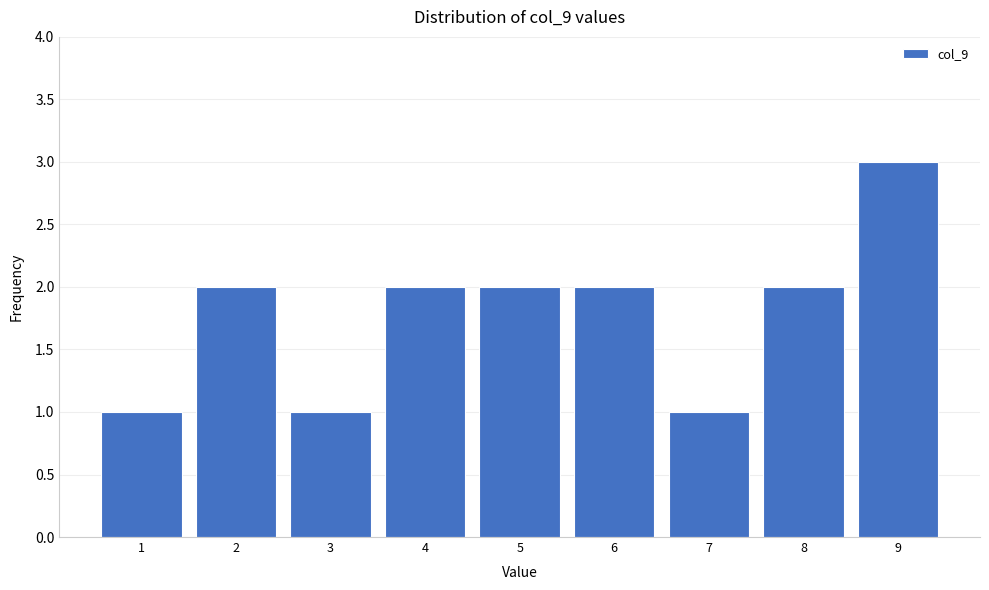

Reading left to right, transcribe all the data shown in this chart.

1	2	1	2	2	2	1	2	3